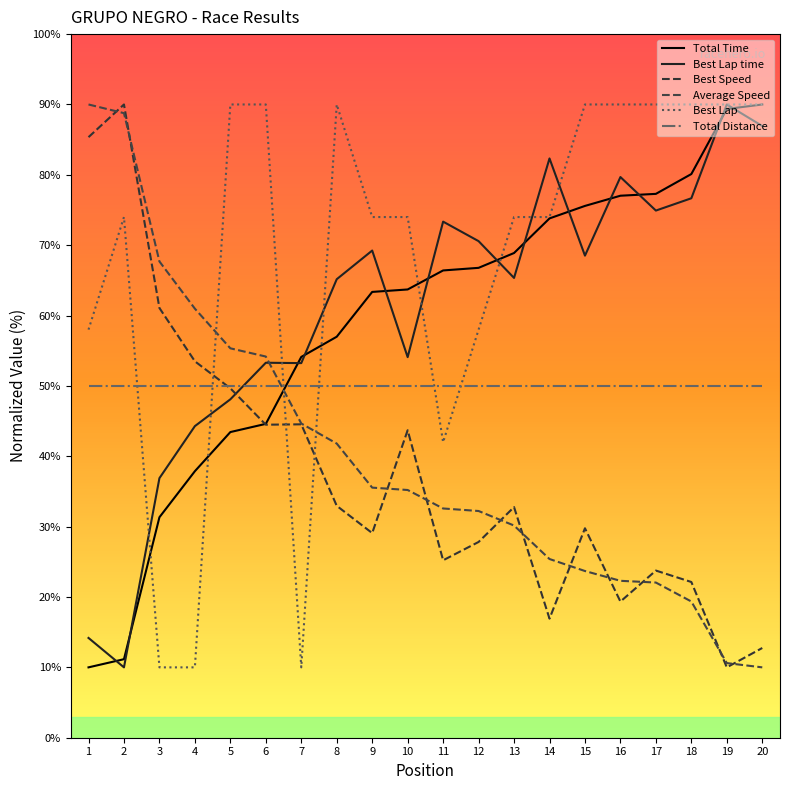

What is the total value across all series at 14?

322.5